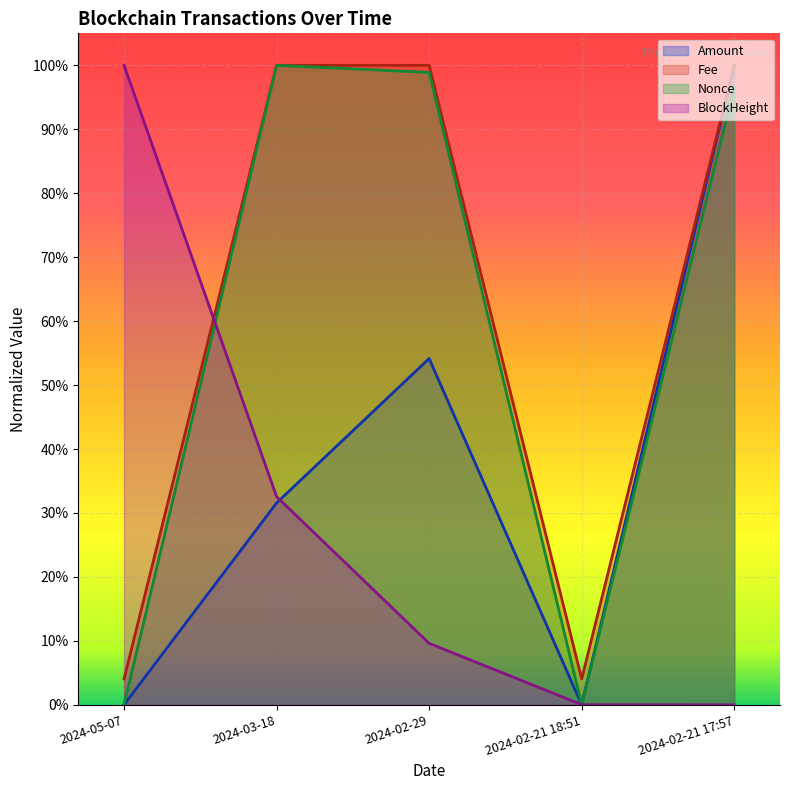

Where is the first local maximum for Nonce?

2024-03-18